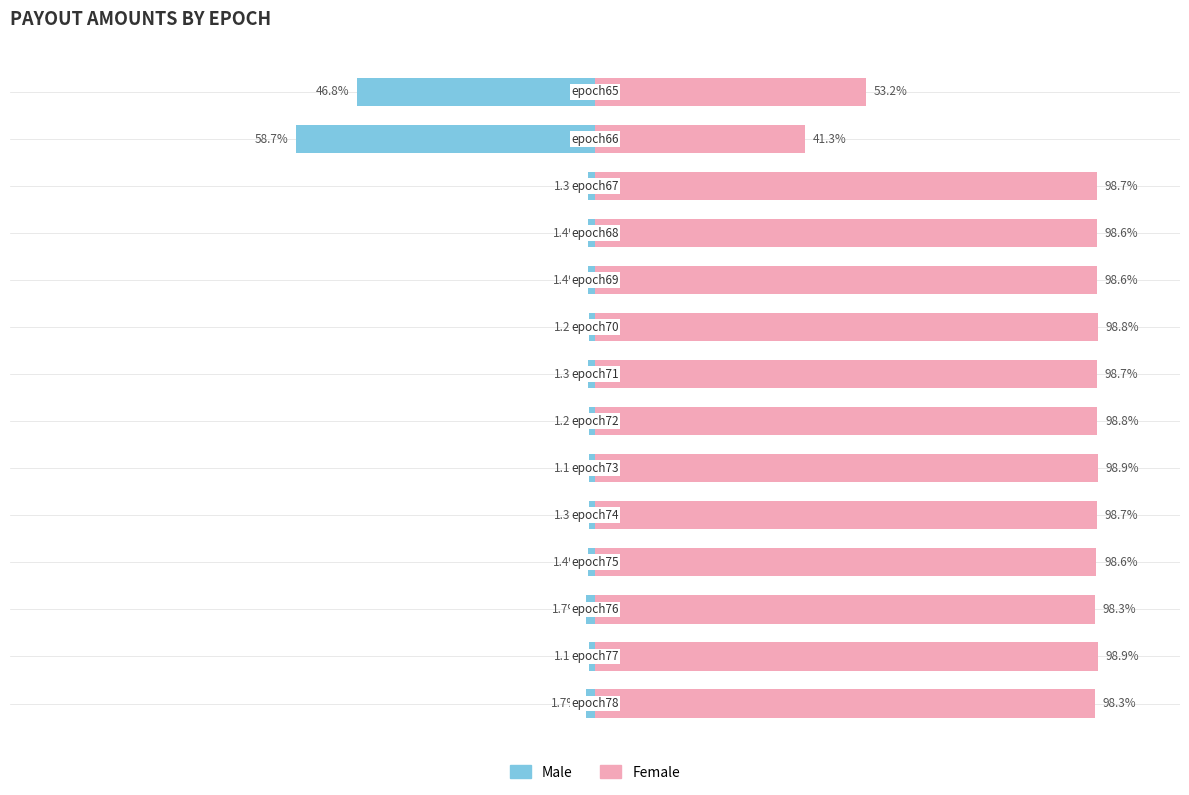

What is the value of the Male bar at the 7th from the left?

-1.2